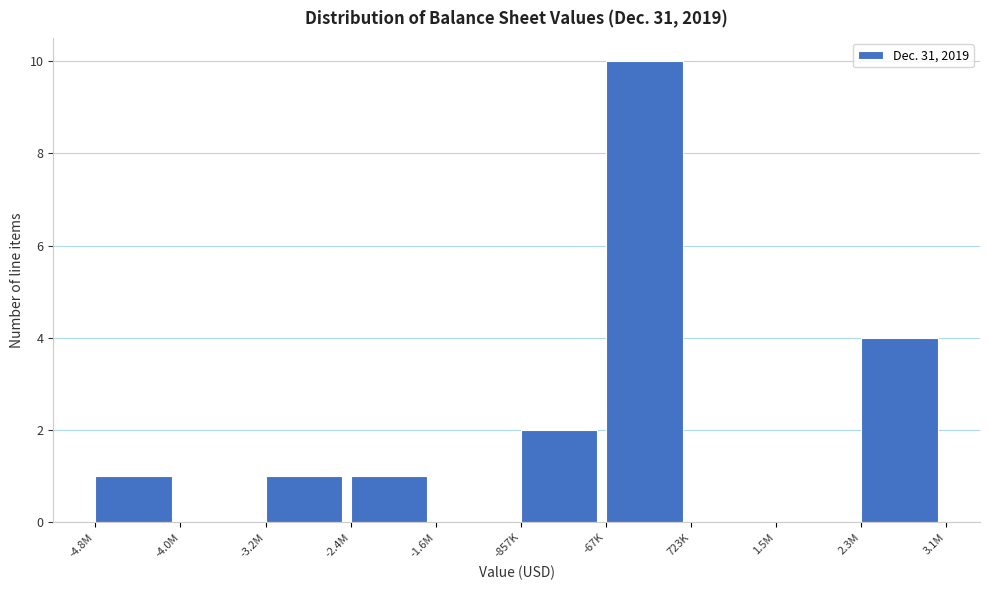

Reading left to right, list all the values displayed in this chart.

-4.8M=1	-4.0M=0	-3.2M=1	-2.4M=1	-1.6M=0	-857K=2	-67K=10	723K=0	1.5M=0	2.3M=4